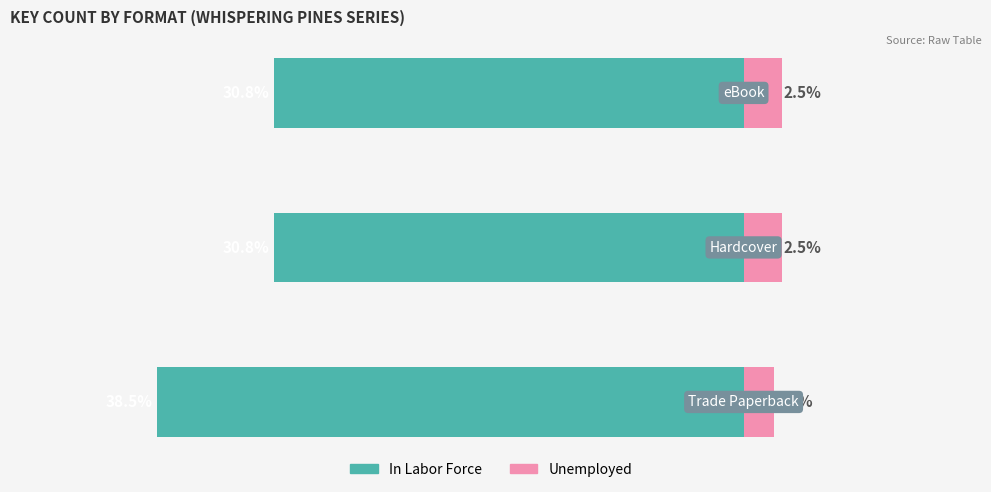

What is the difference between the maximum and minimum values in the Unemployed series?

0.5